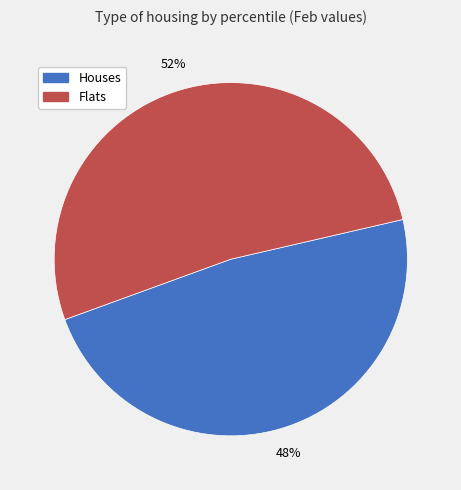

Does any single category account for the majority?

Yes